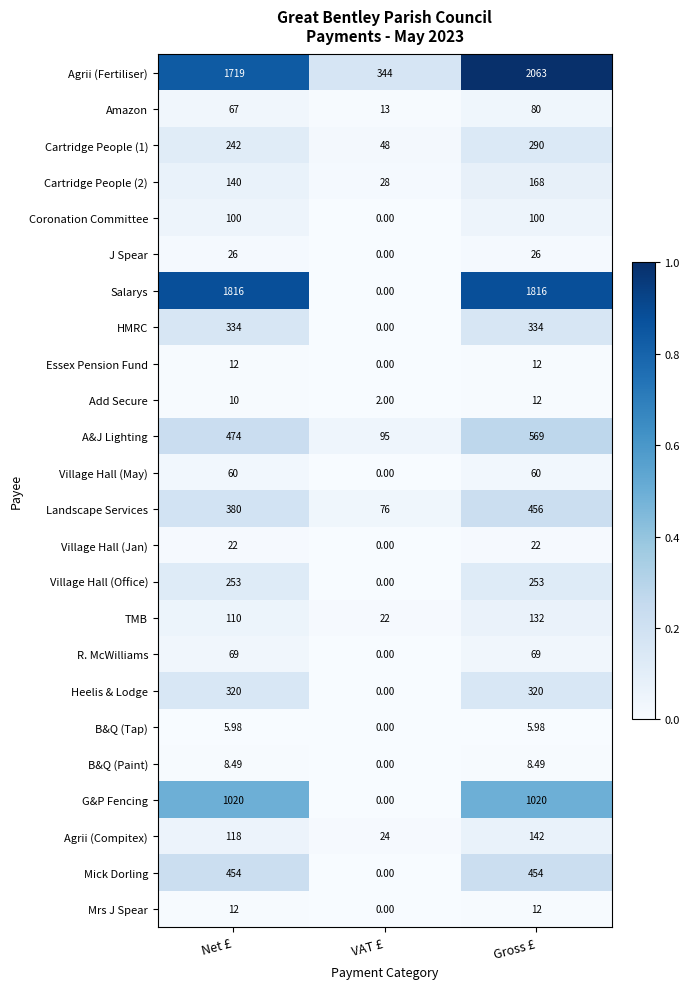

Which series has the largest total across all categories?

Agrii (Fertiliser)